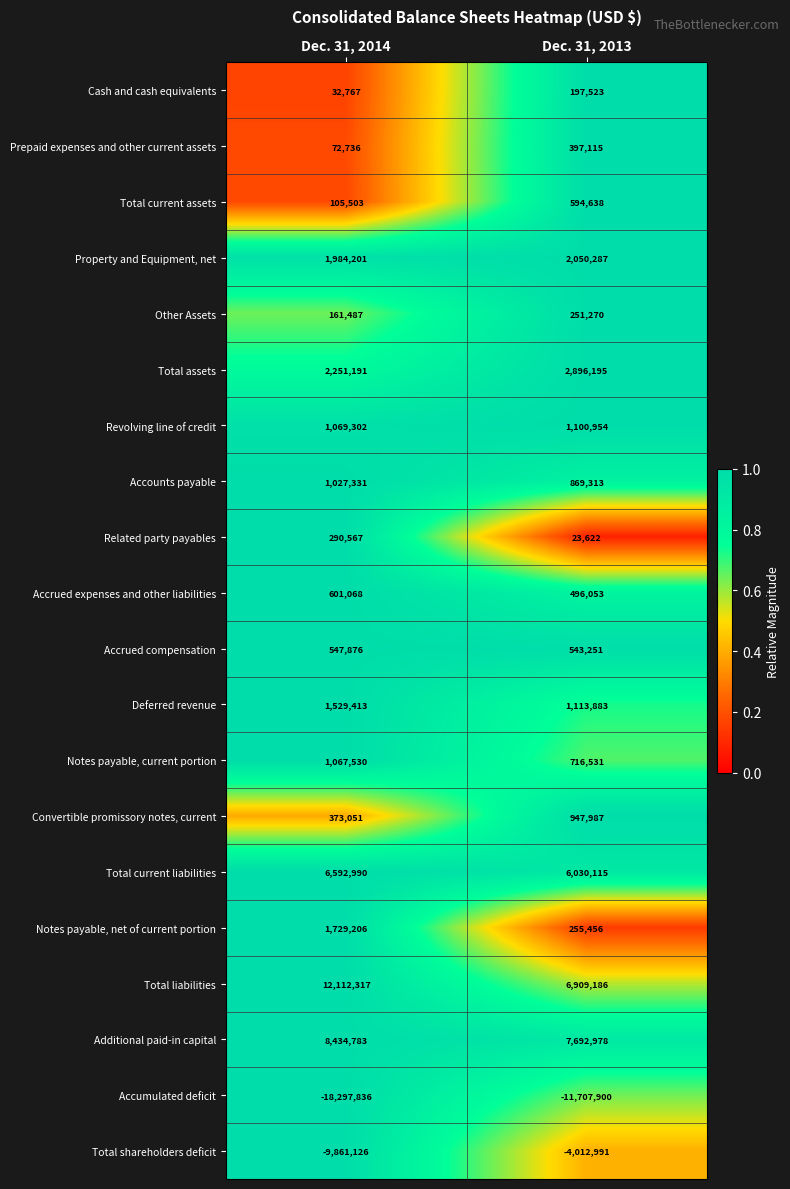

Which series has the largest total across all categories?

Total liabilities